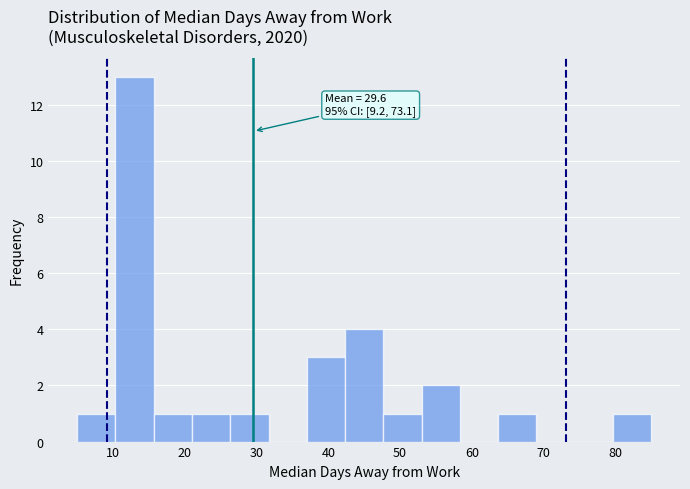

Which range on the x-axis has the tallest bar?

10 to 16